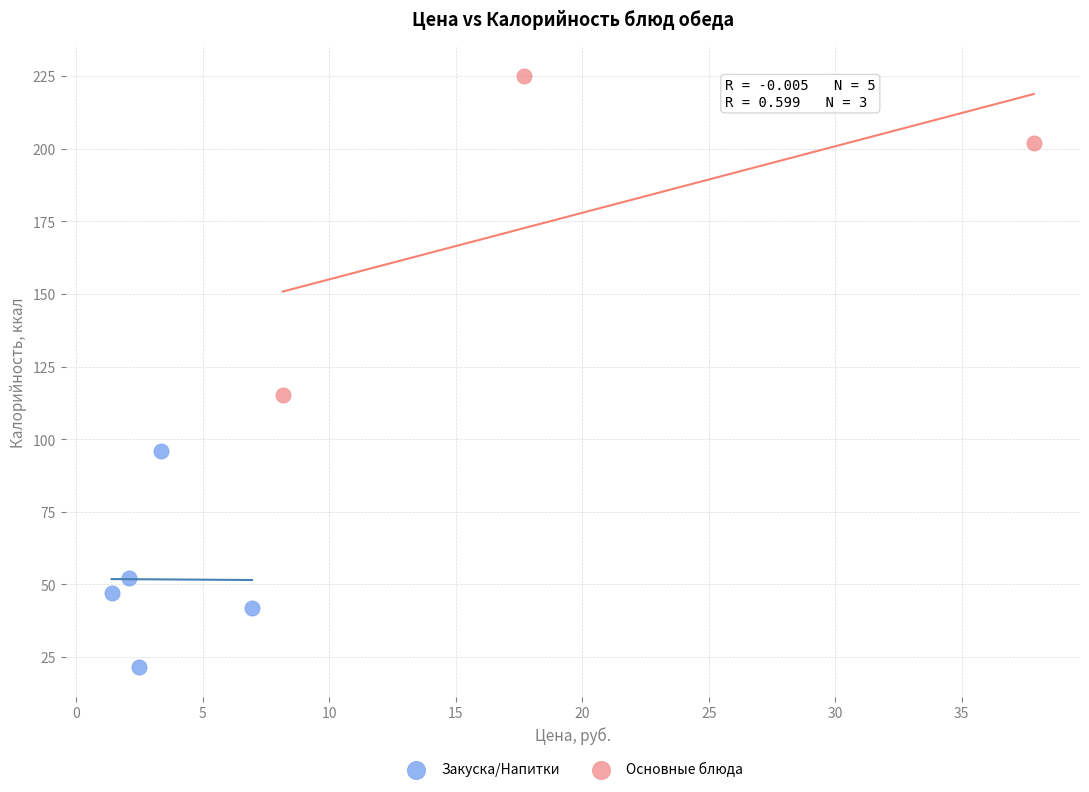

Which series contains the highest Y value?

Основные блюда